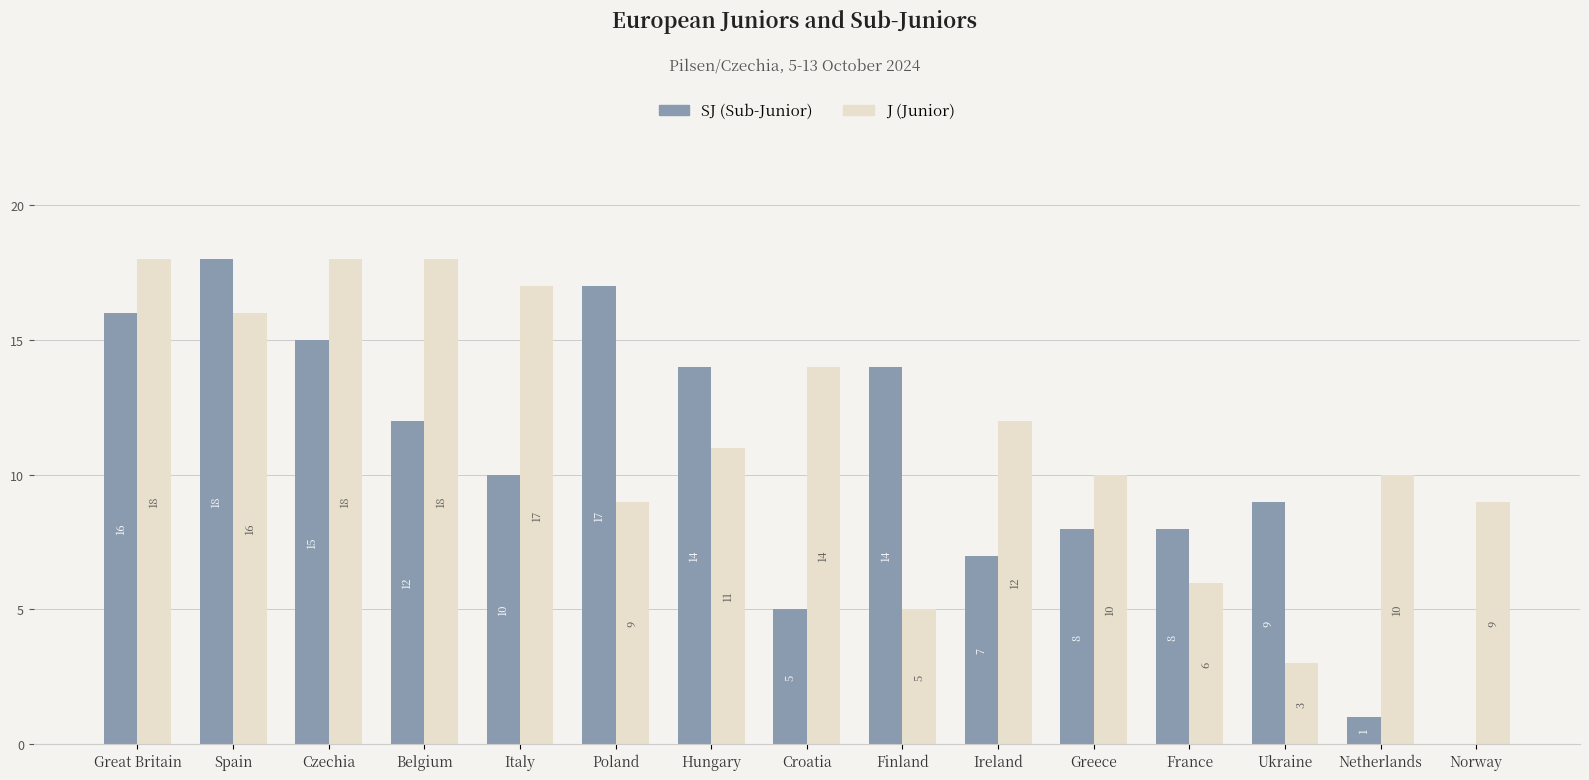

What are all the series names shown in the legend?

SJ (Sub-Junior), J (Junior)